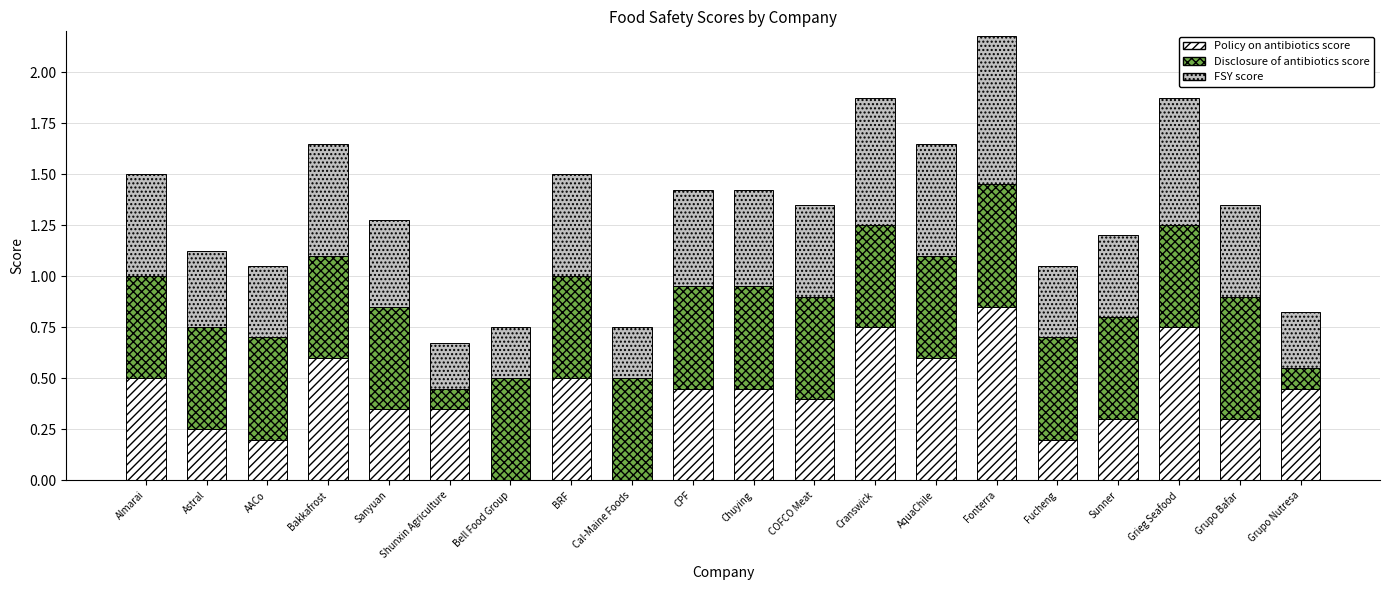

What is the total value across all series at Sanyuan?

1.3